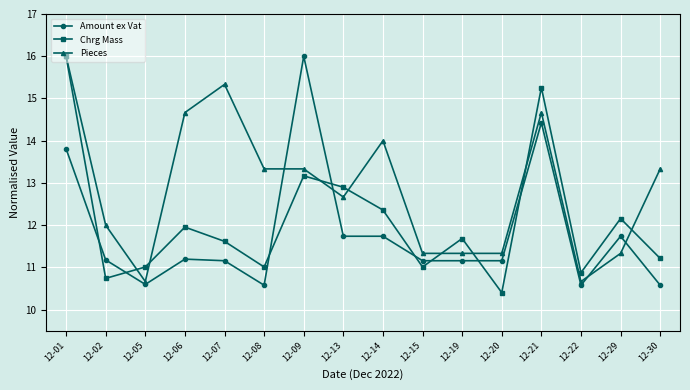

Which series has the largest total across all categories?

Pieces